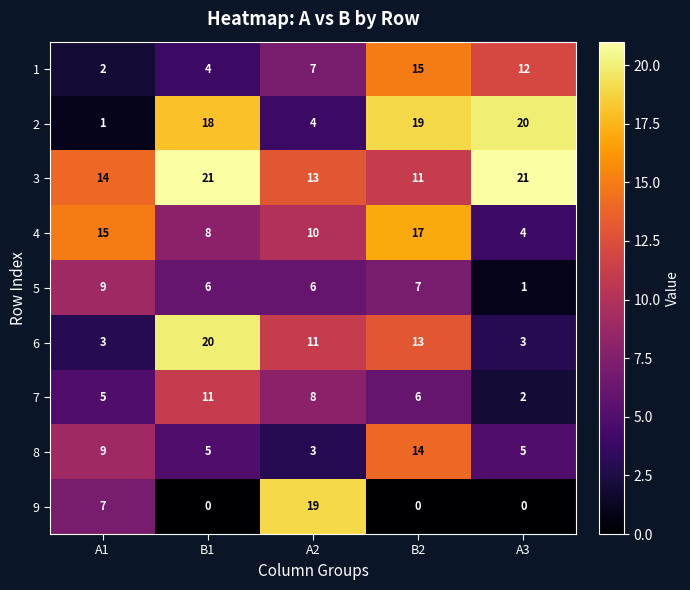

How many data points does each series have?

5